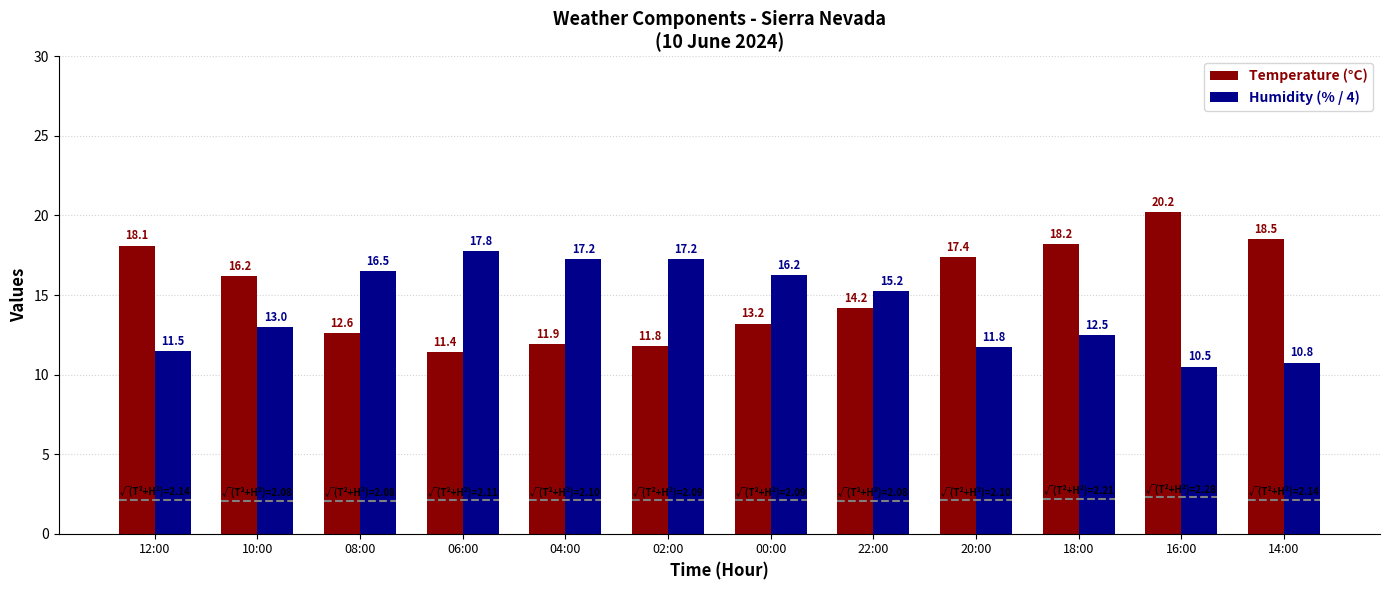

What is the difference between the maximum and minimum values in the Temperature (°C) series?

8.8